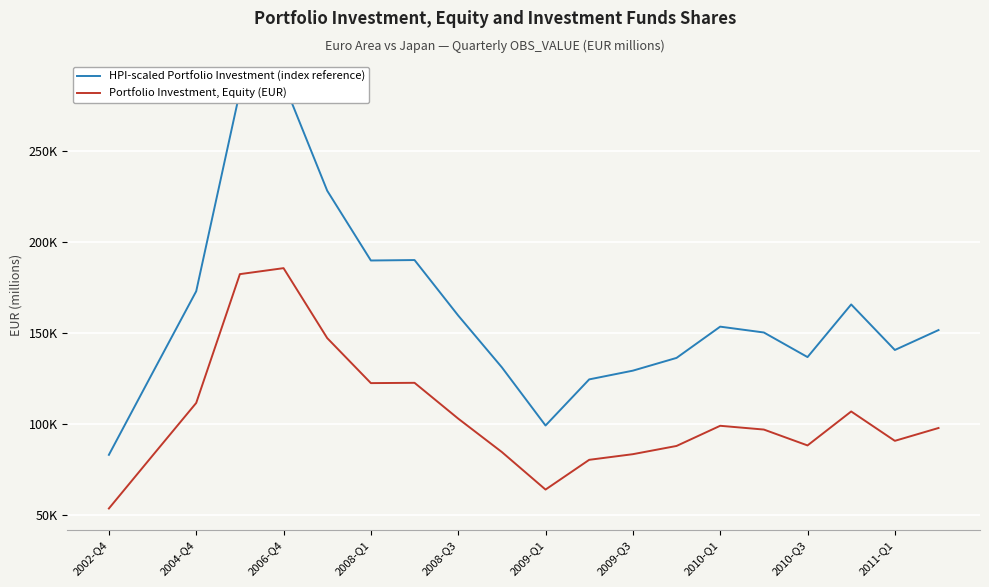

At how many categories does at least one series exceed 219414?

3